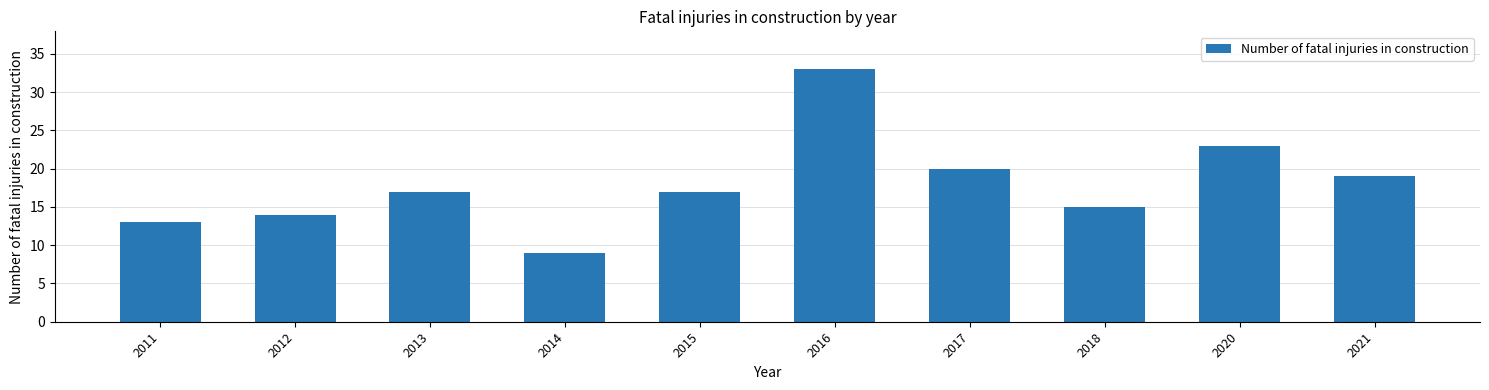

The chart shows a value of 10 at 2012. True or false?

False